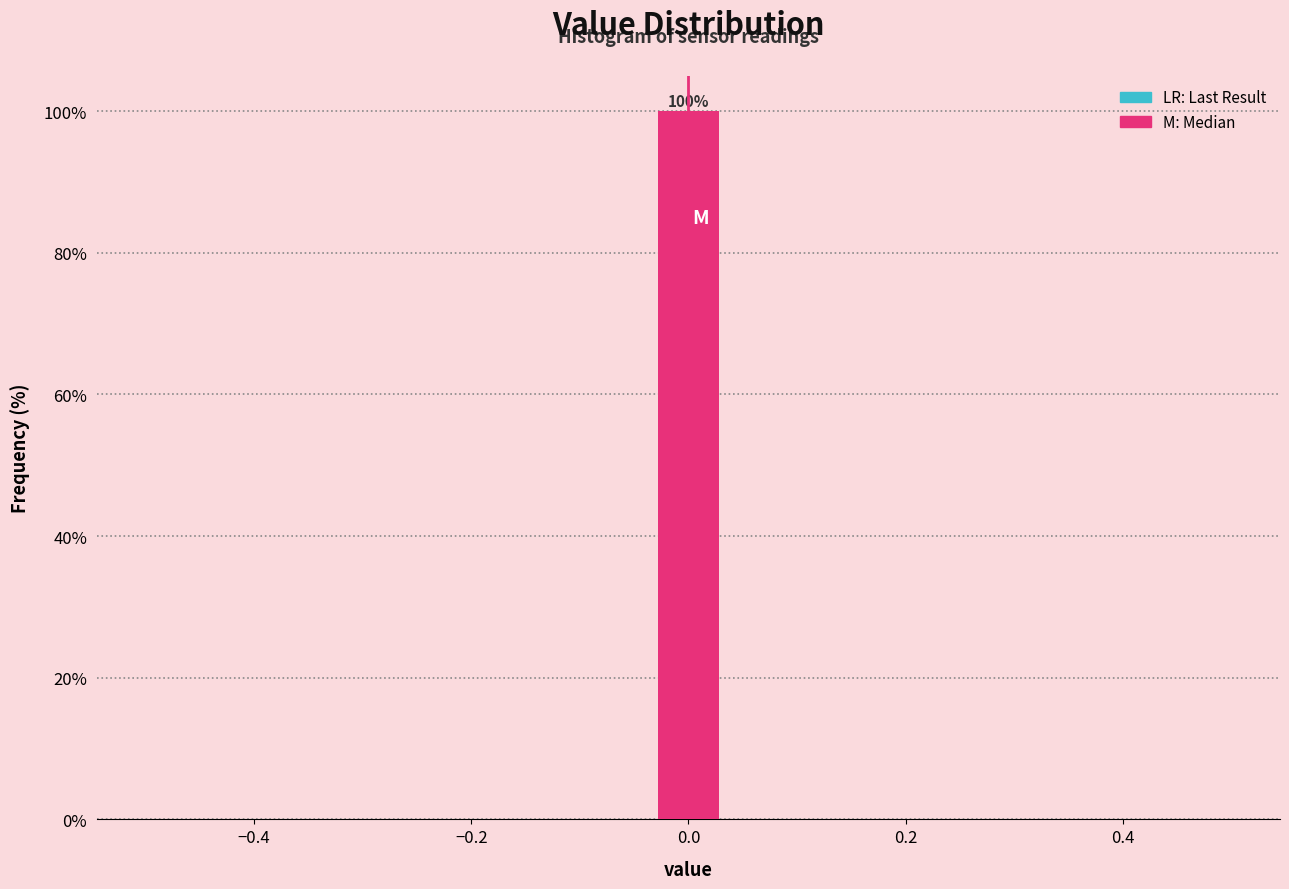

Around what value on the x-axis is the tallest bar? Give the approximate position of its centre, as read against the axis.

0.00